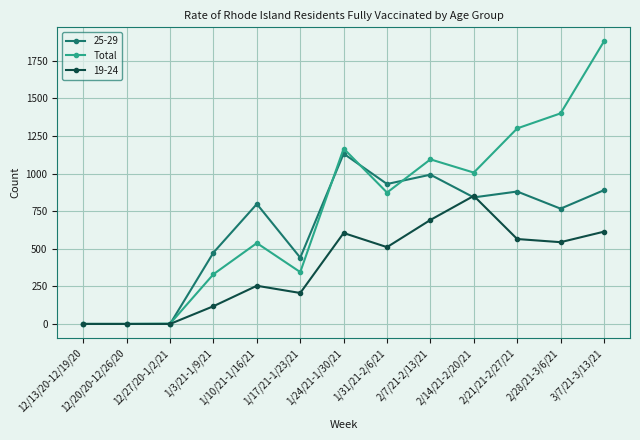

Between 12/13/20-12/19/20 and 1/24/21-1/30/21, which series saw the biggest shift?

Total